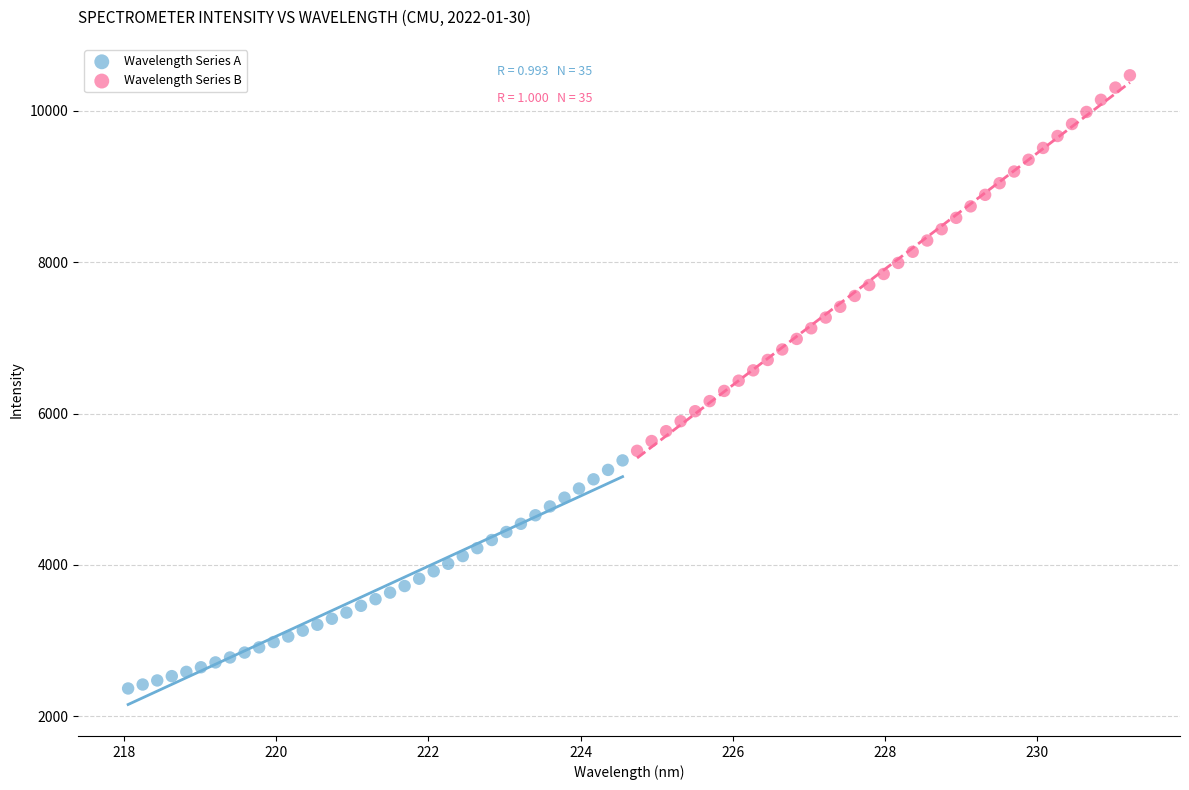

Which series reaches the maximum Y coordinate?

Wavelength Series B